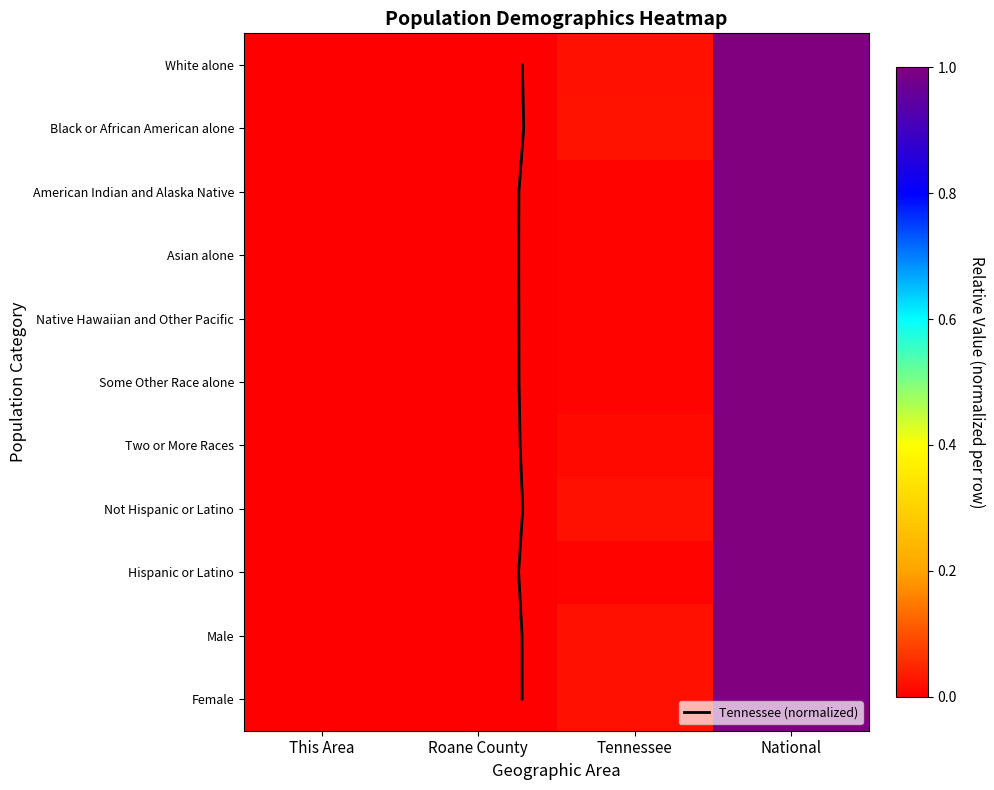

At which label does White alone reach its peak?

National